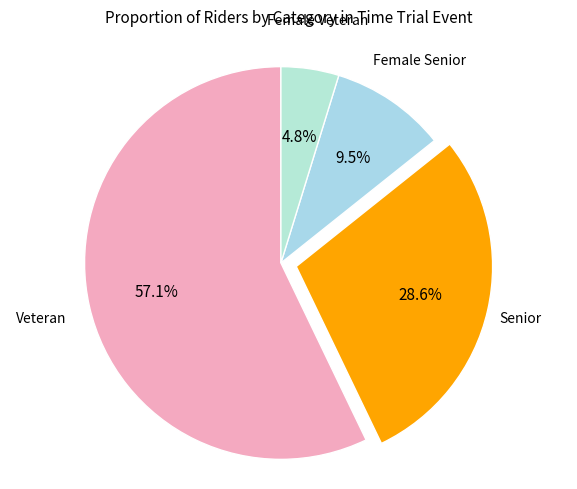

To the nearest percent, what is the difference between the largest and smallest slice percentages?

52%